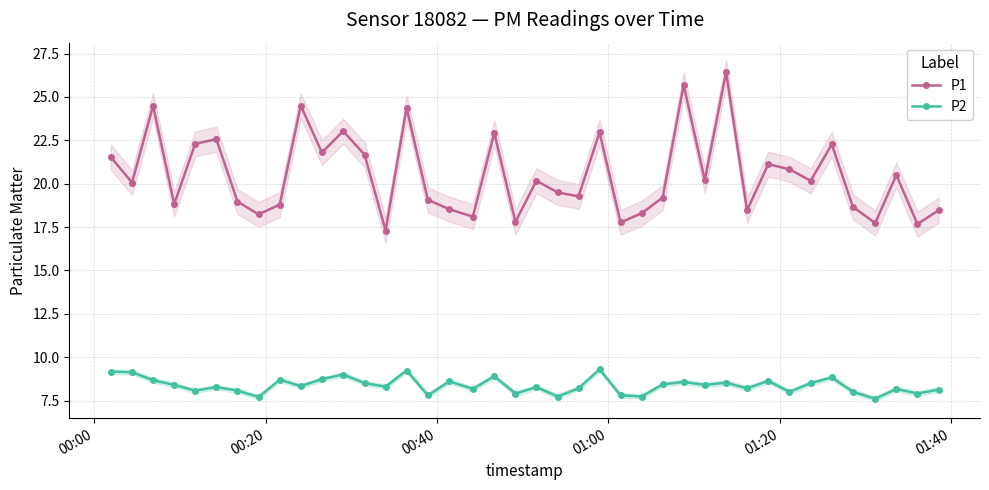

True or false: P2 and P1 intersect in this chart.

False